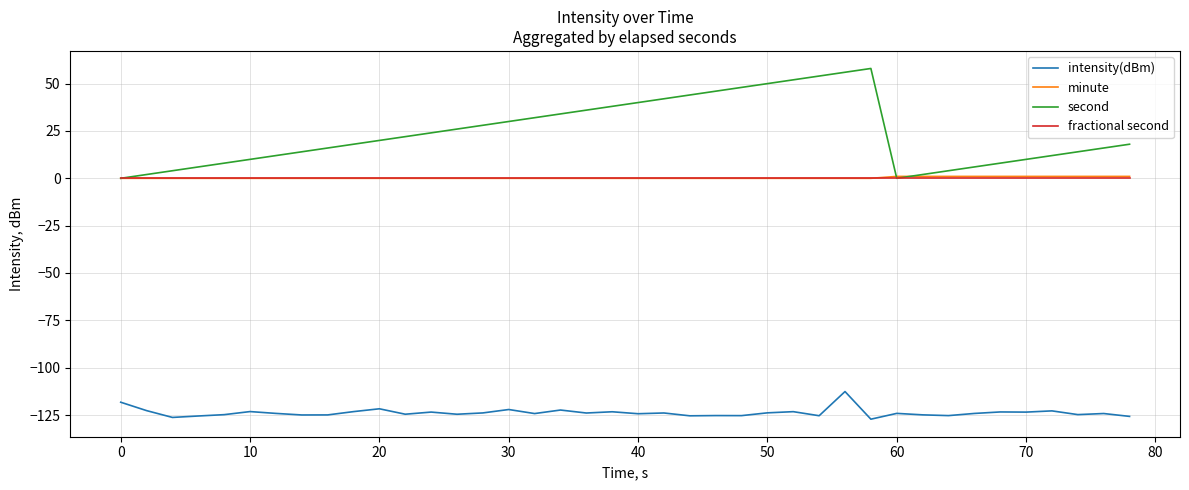

True or false: second and intensity(dBm) intersect in this chart.

False